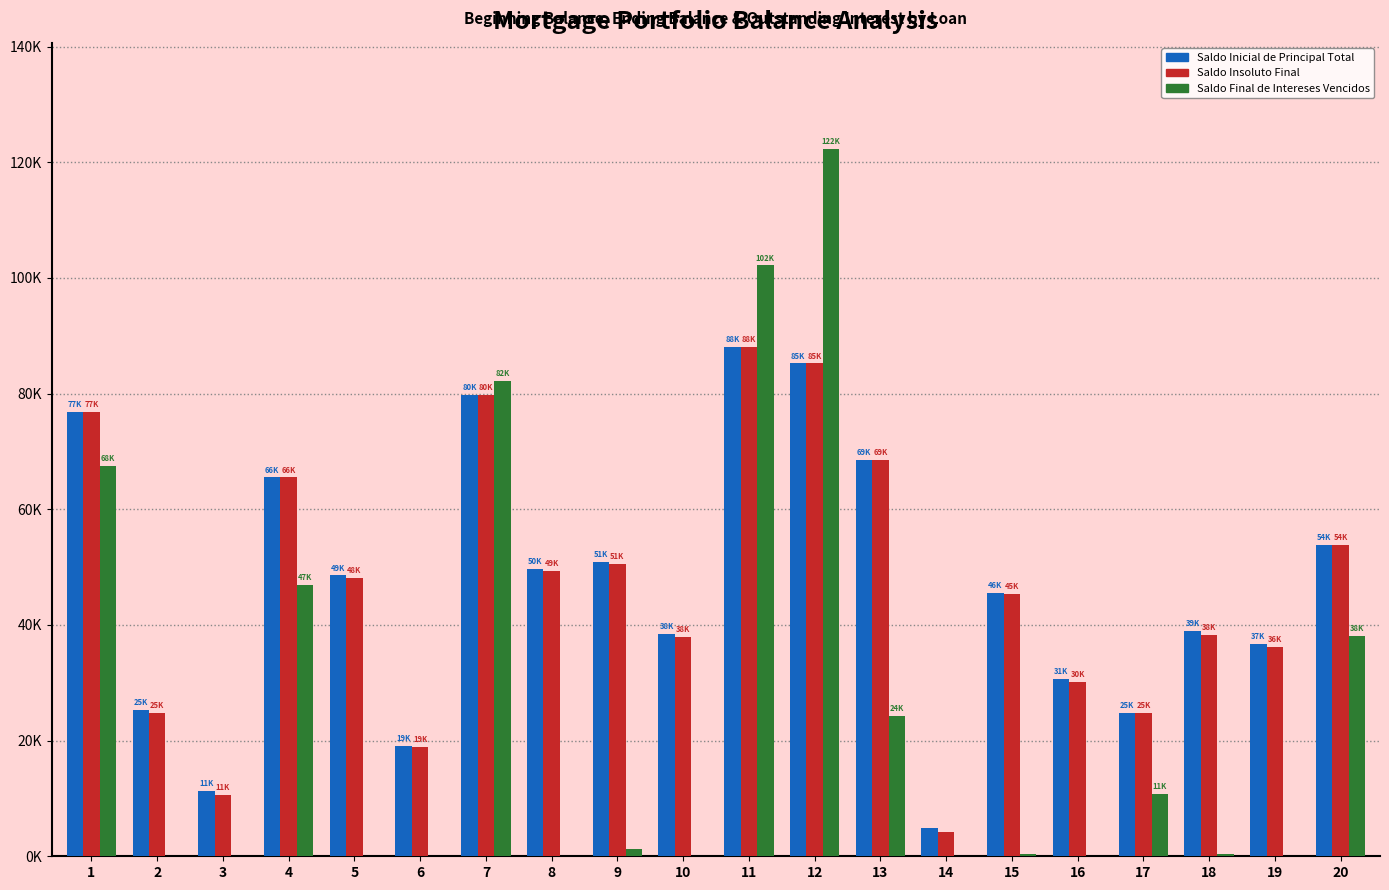

Are the bars grouped side by side (vs. stacked)?

Yes